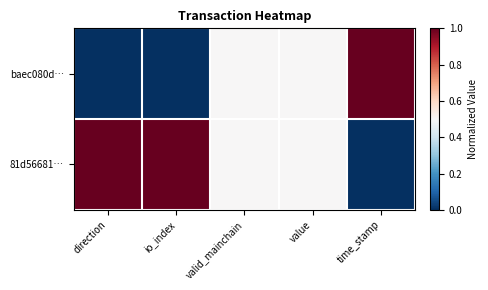

Between io_index and direction, which is larger?

io_index